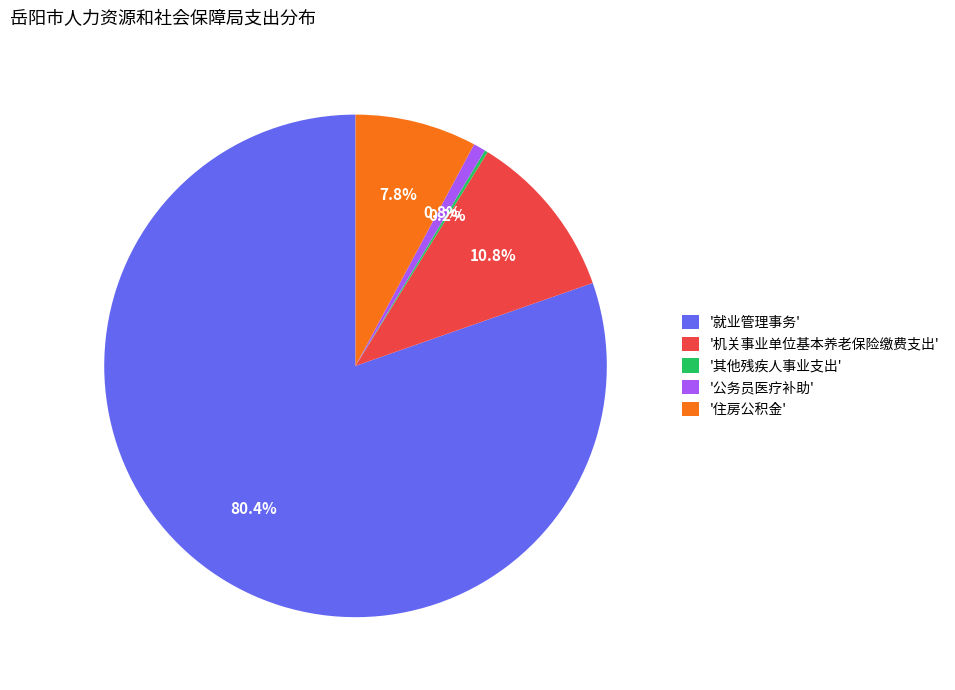

Which slice represents more than half of the pie?

'就业管理事务'